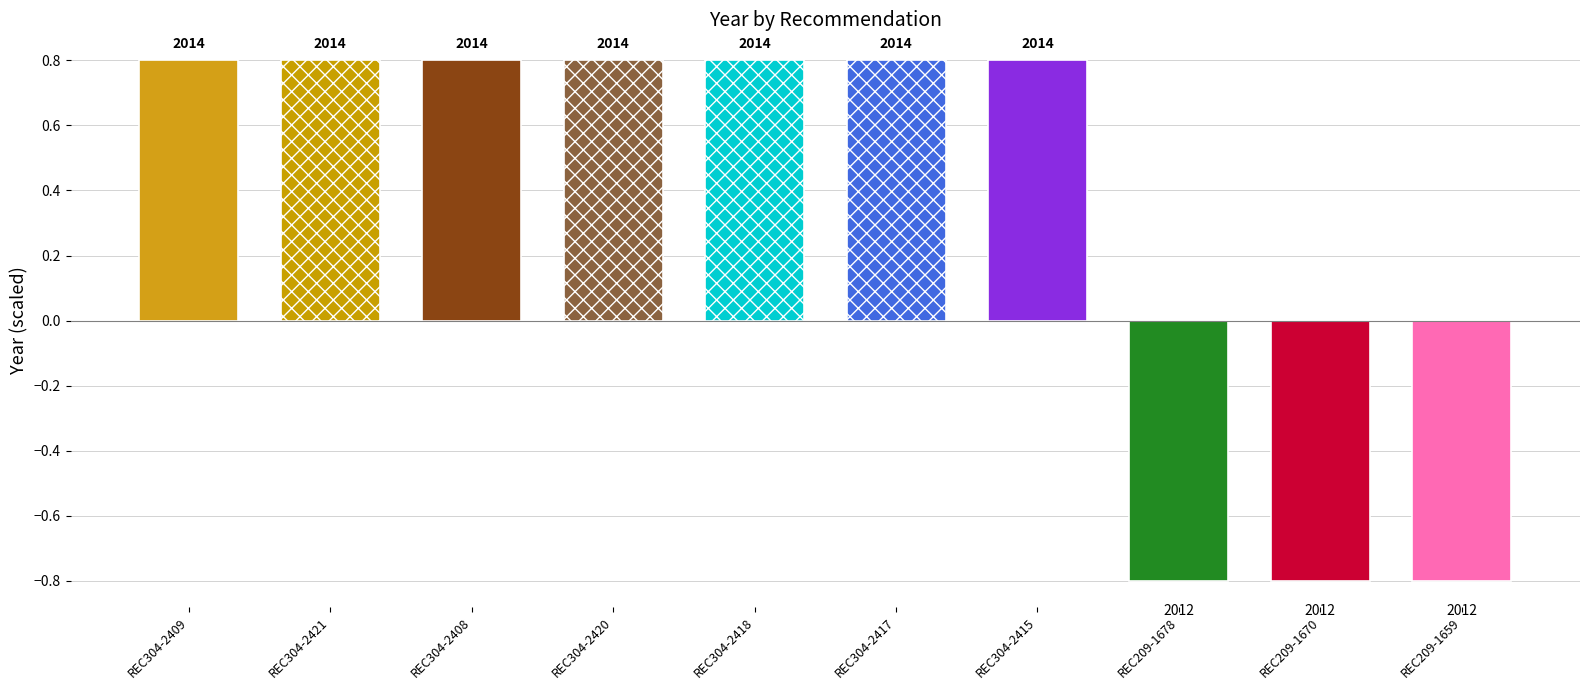

Count the values in the range 0 to 1.

7